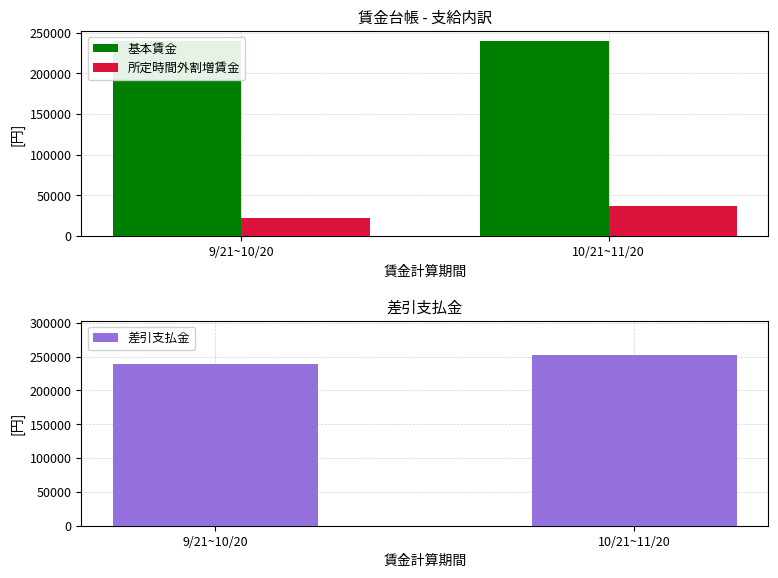

Read the 所定時間外割増賃金 value at 10/21~11/20, to the nearest 50.

37500